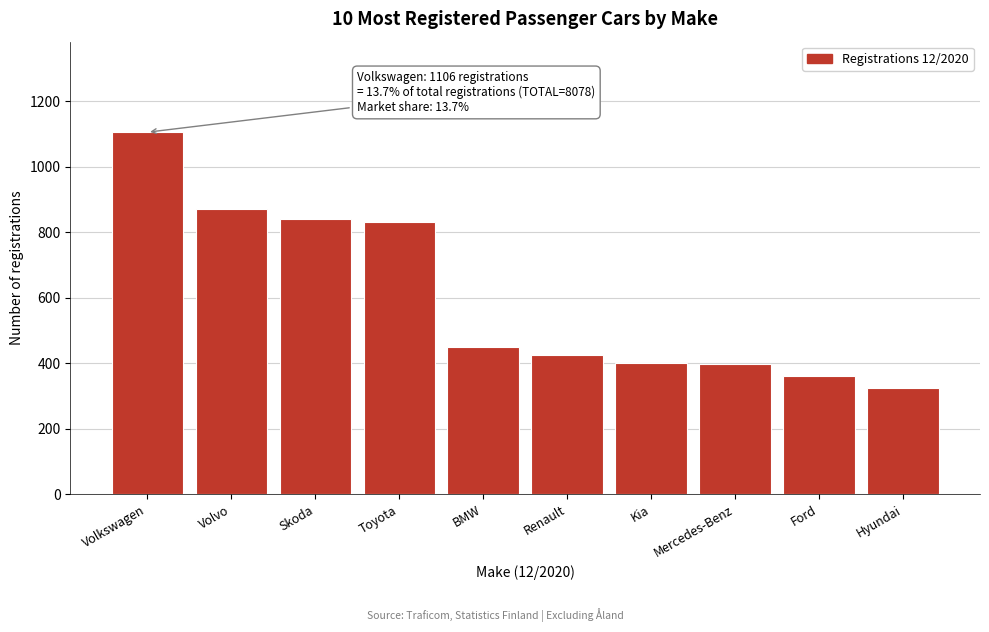

What is the value of the 4th bar from the left?

831